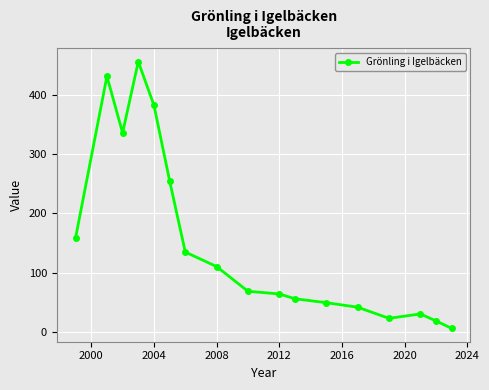

True or false: the data has more than 2 interior local peaks.

True